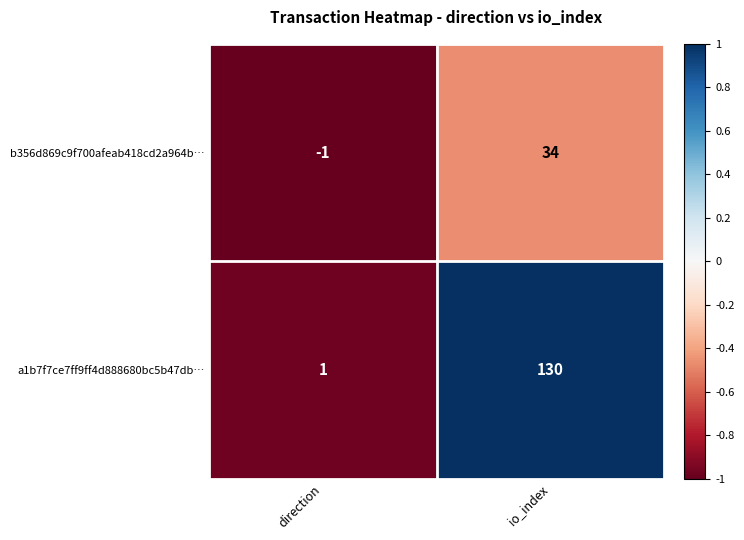

At io_index, list the series in order from largest to smallest.

a1b7f7ce7ff9ff4d888680bc5b47db…, b356d869c9f700afeab418cd2a964b…